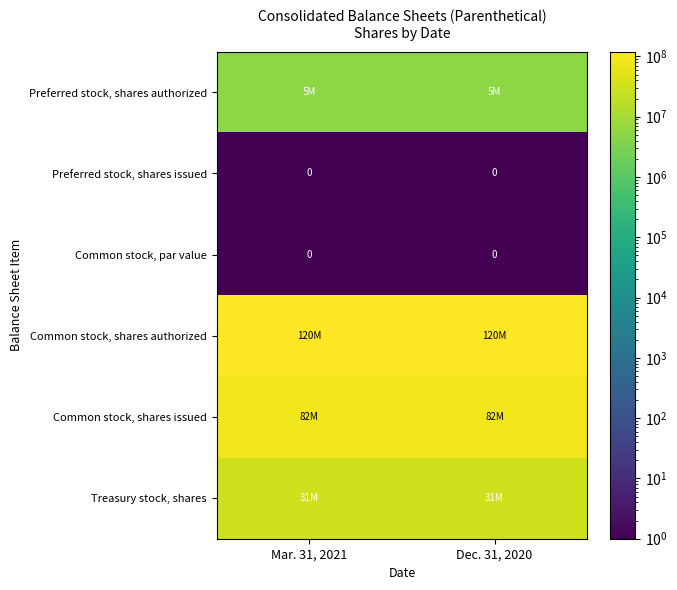

Is it true that Common stock, par value equals 0 at Mar. 31, 2021?

True